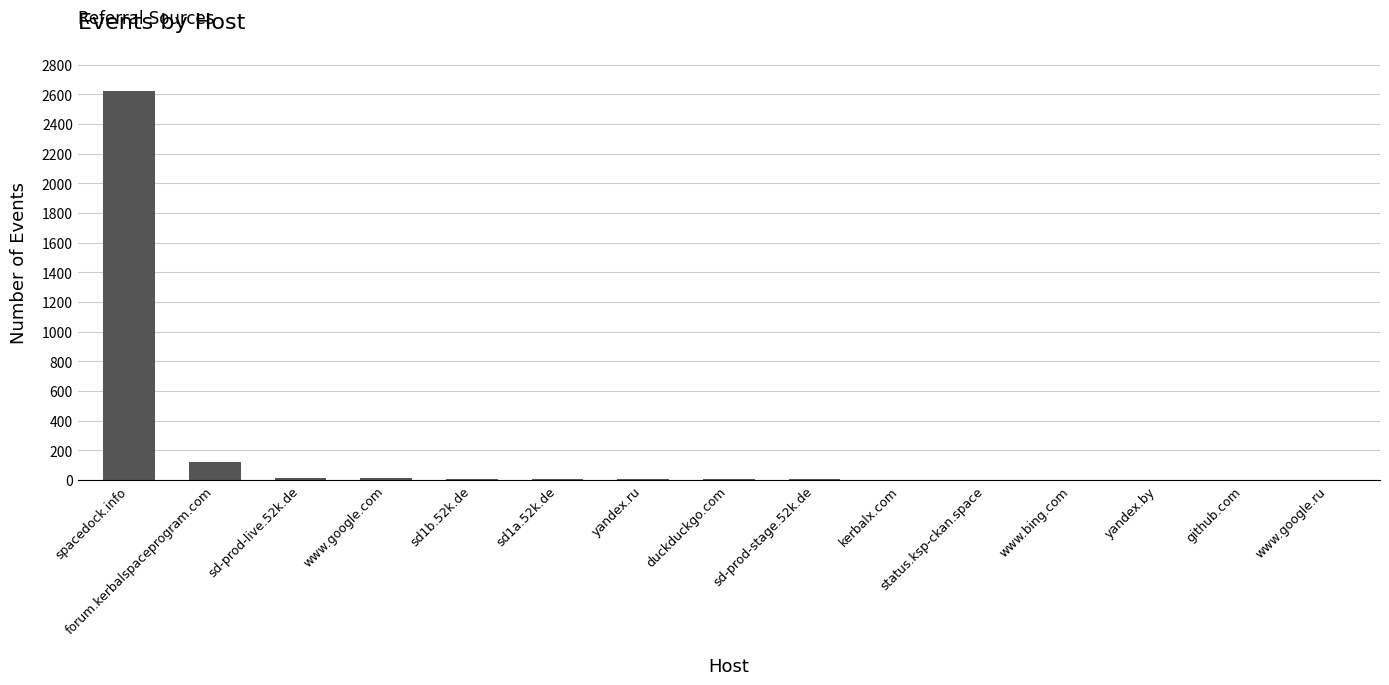

Count the number of data series in this chart.

1